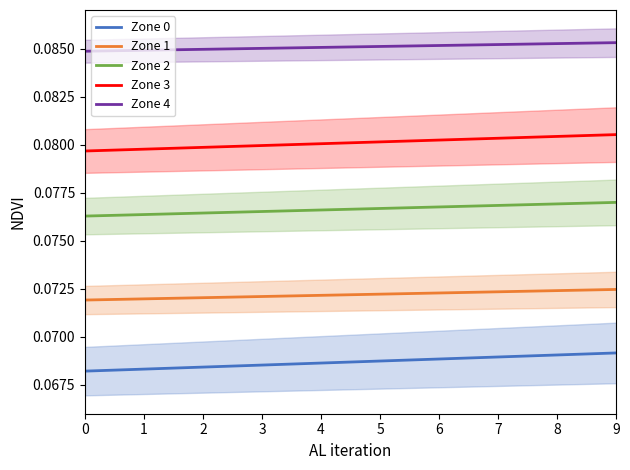

What is the greatest value displayed?

0.1